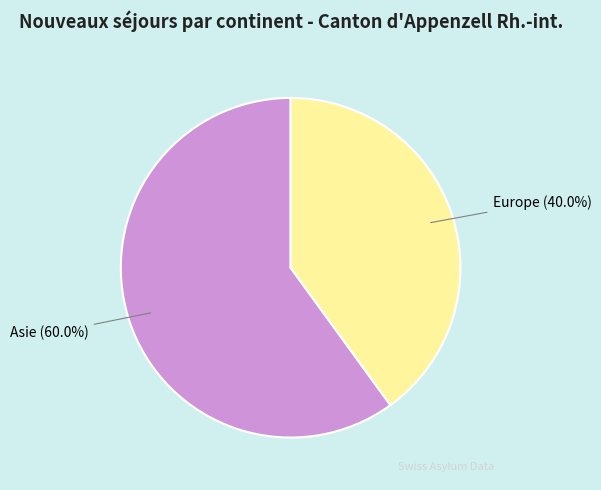

The Europe slice represents 40% of the pie. True or false?

True